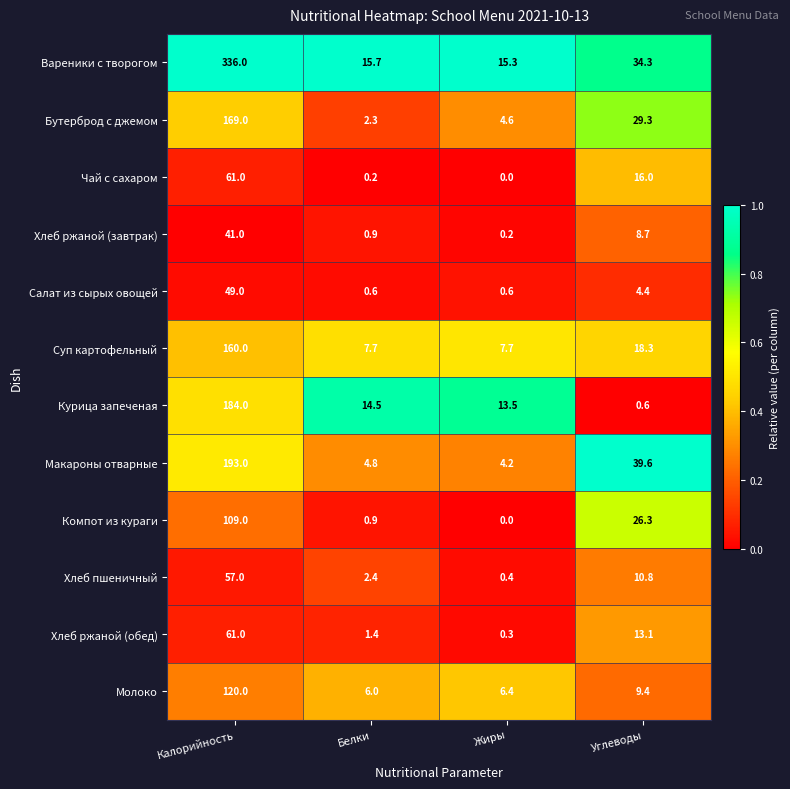

Where does the Чай с сахаром series first go above 16?

Калорийность